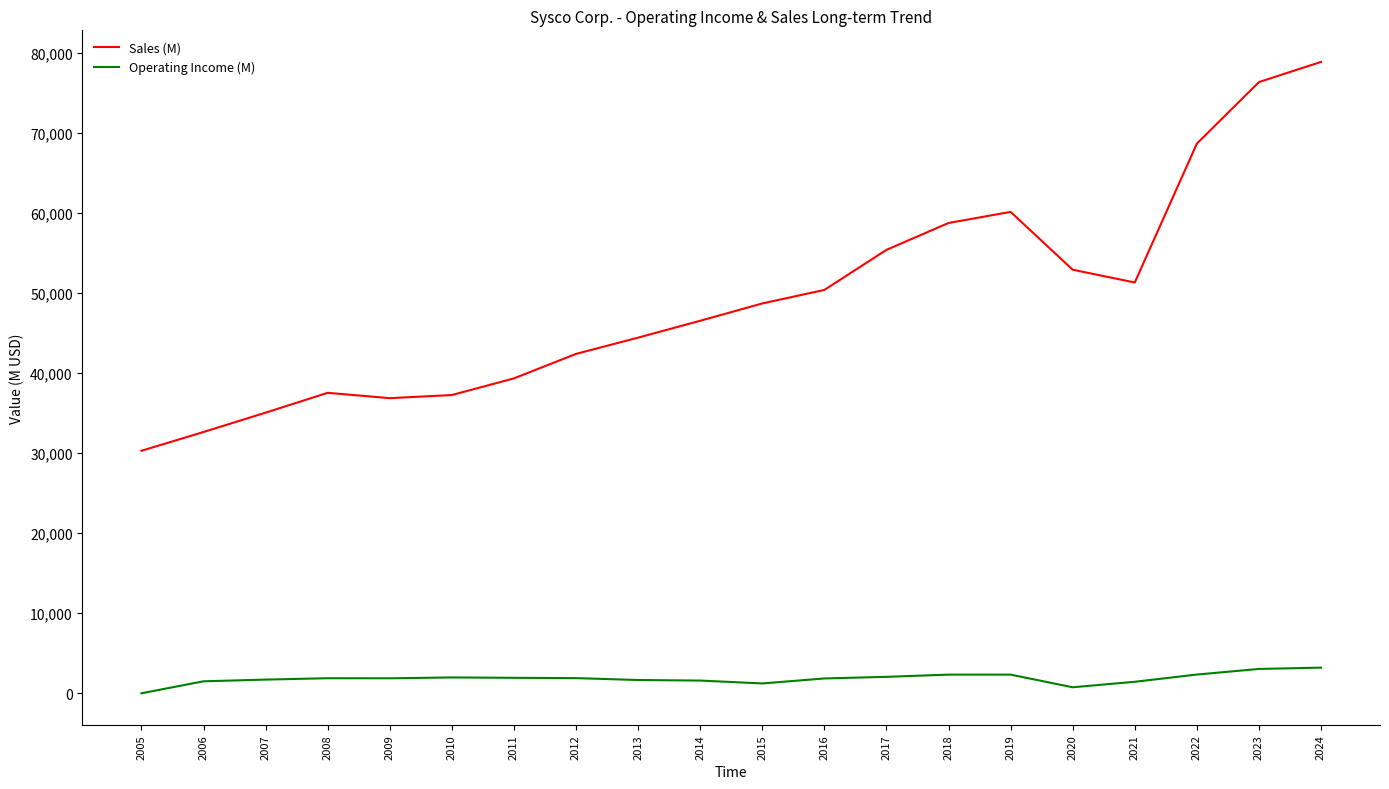

What is the maximum value shown in the chart?

78844